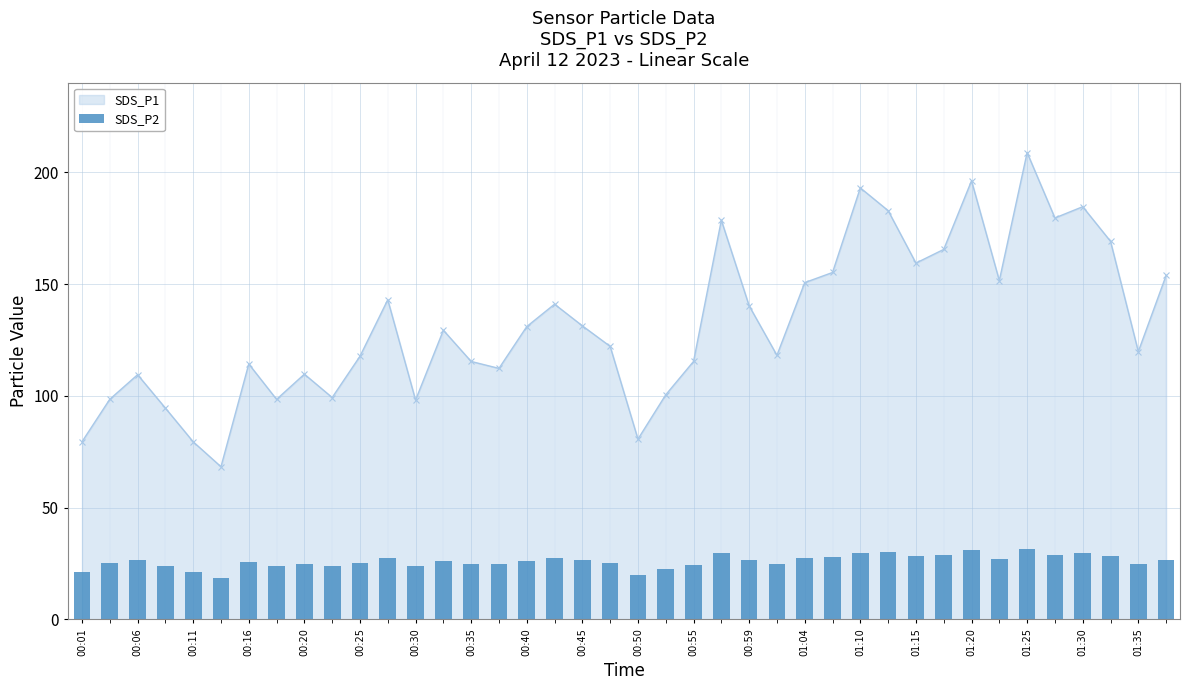

True or false: SDS_P1 has more than 1 interior local peaks.

True